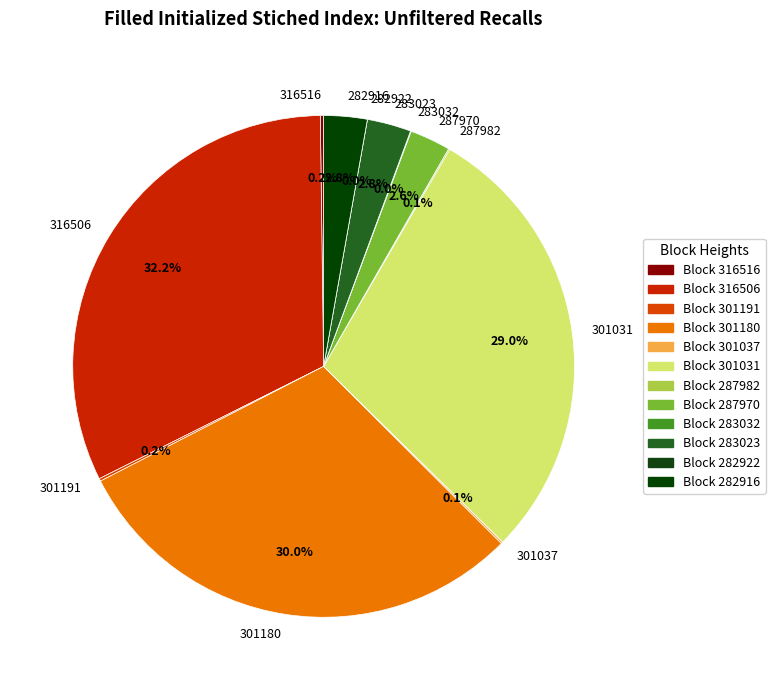

How many slices are in this pie chart?

12